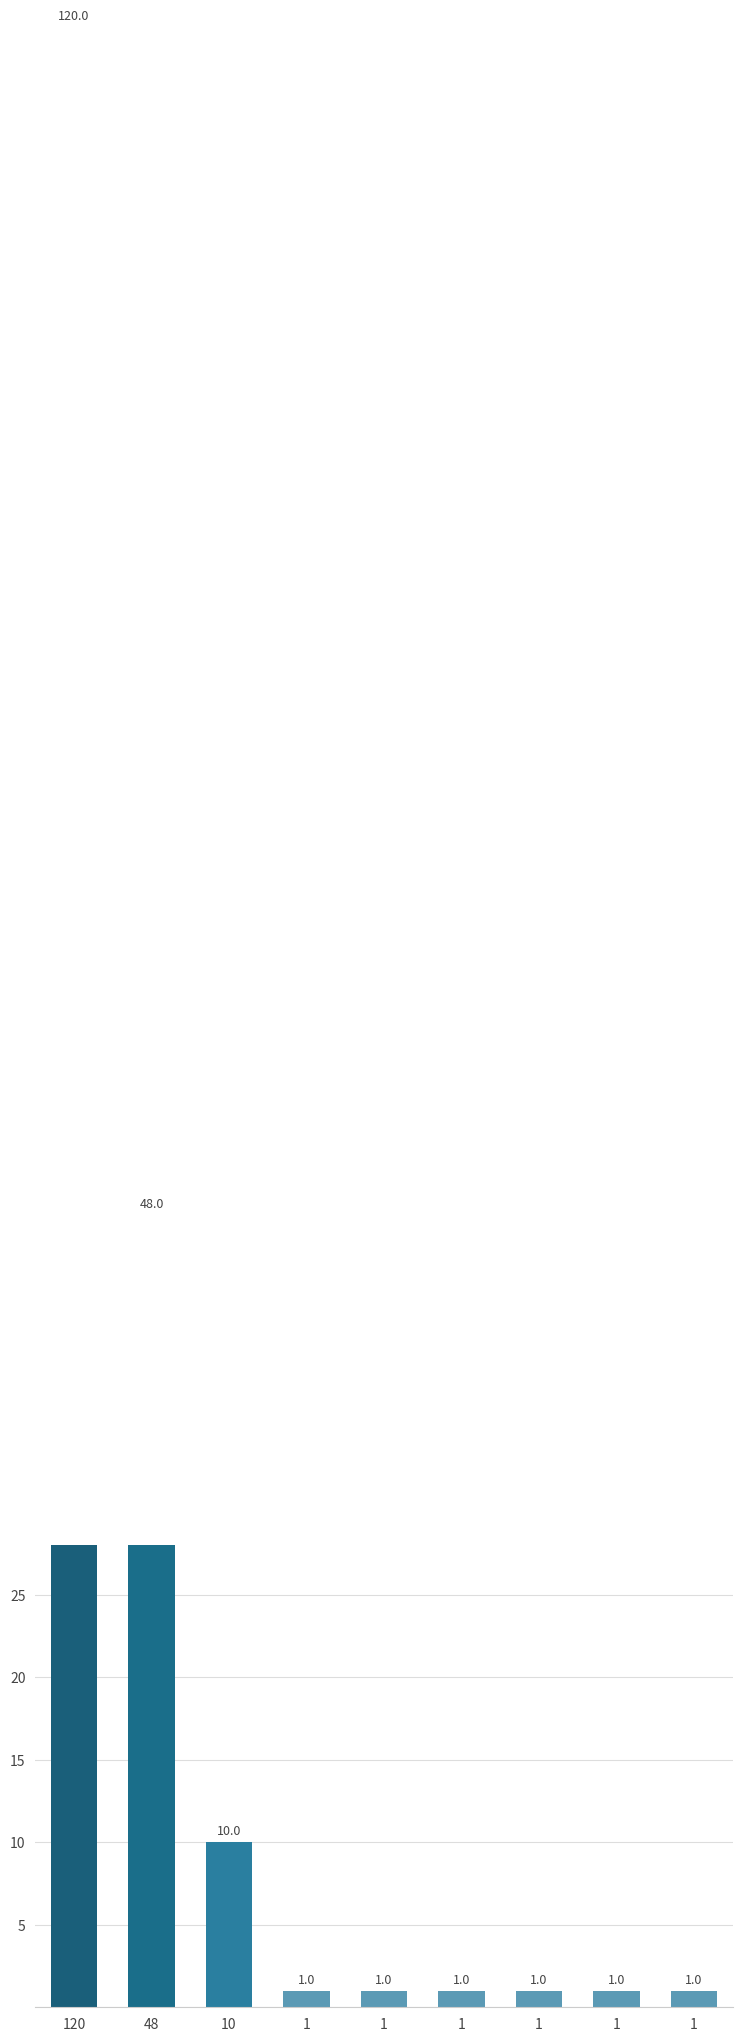

Rank the categories by value from lowest to highest.

1, 1, 1, 1, 1, 1, 10, 48, 120